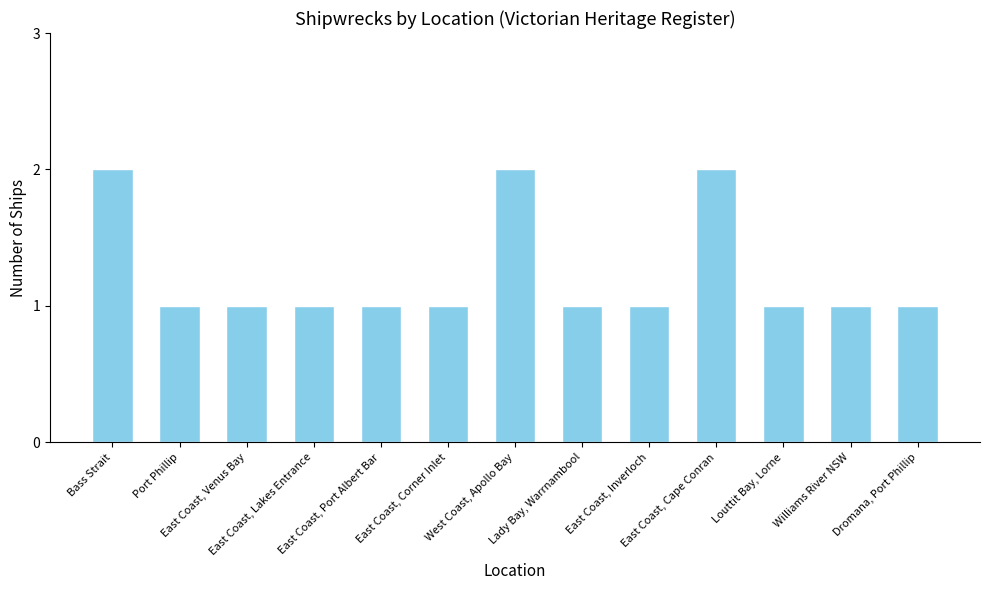

What is the value of the 5th bar from the left?

1